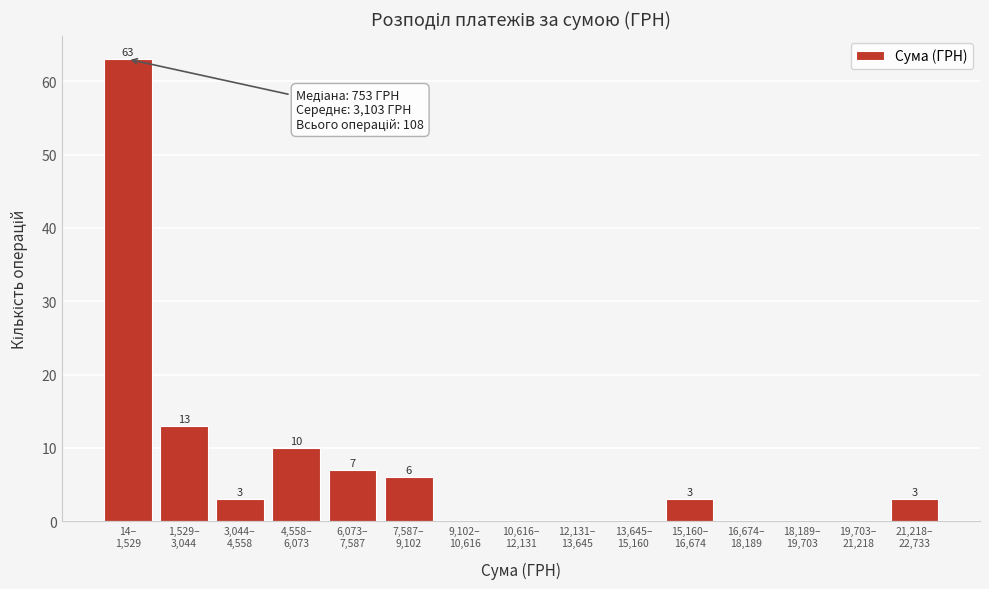

What is the greatest value displayed?

63